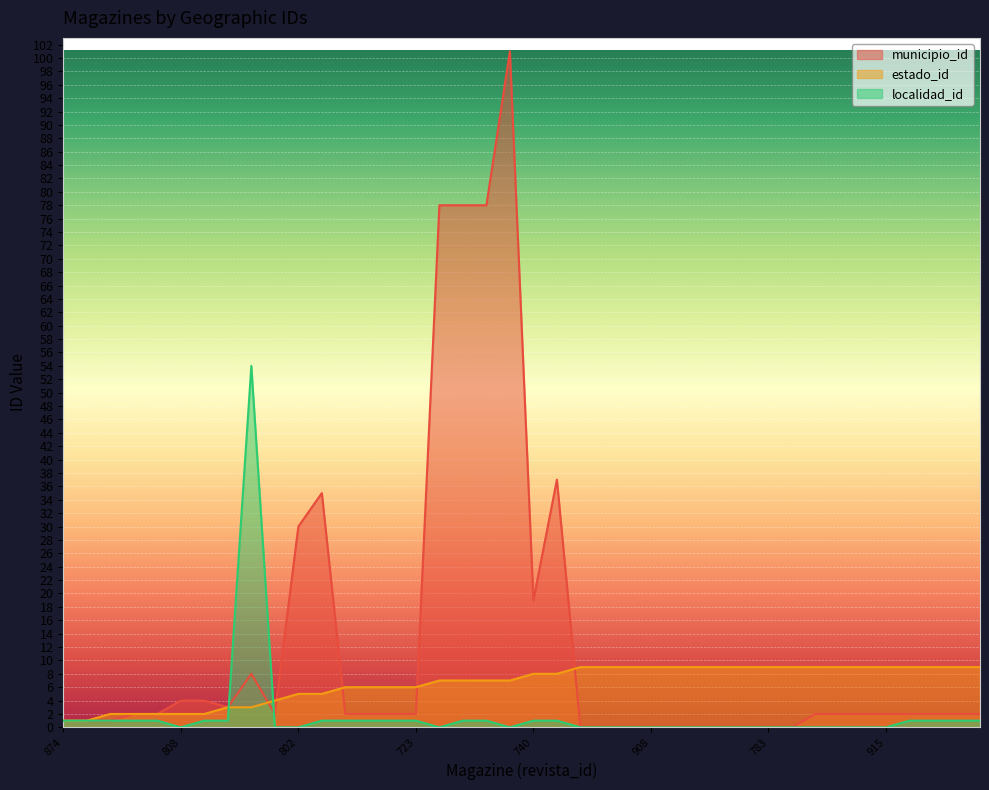

How many values in the estado_id series exceed 8?

18